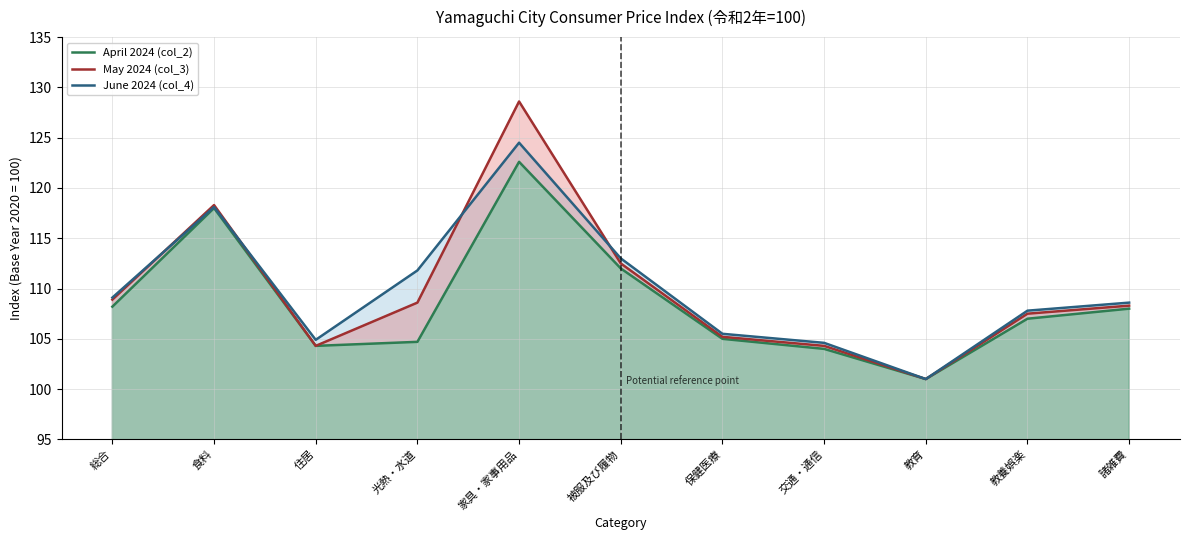

How many lines are shown in the chart?

3